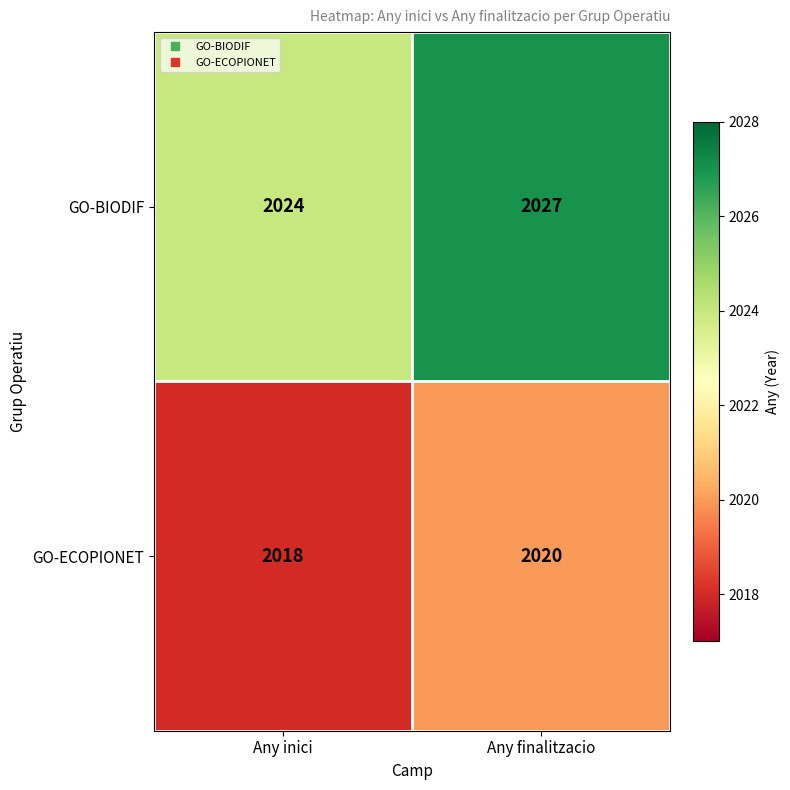

What is the greatest value displayed?

2027